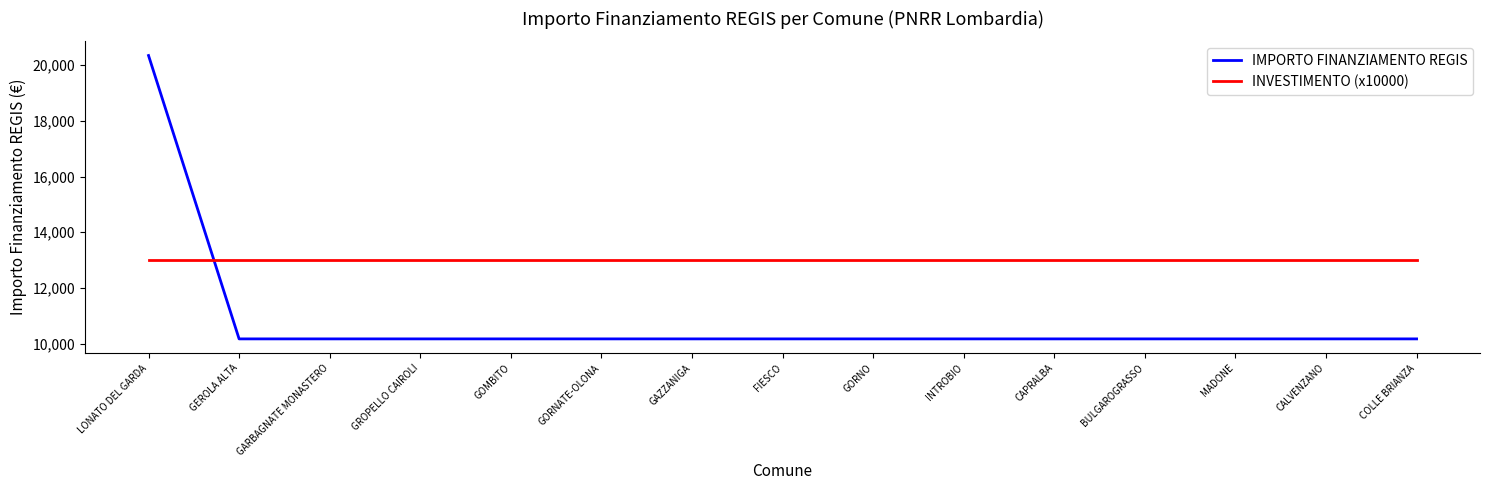

Which series has the largest range (max minus min)?

IMPORTO FINANZIAMENTO REGIS